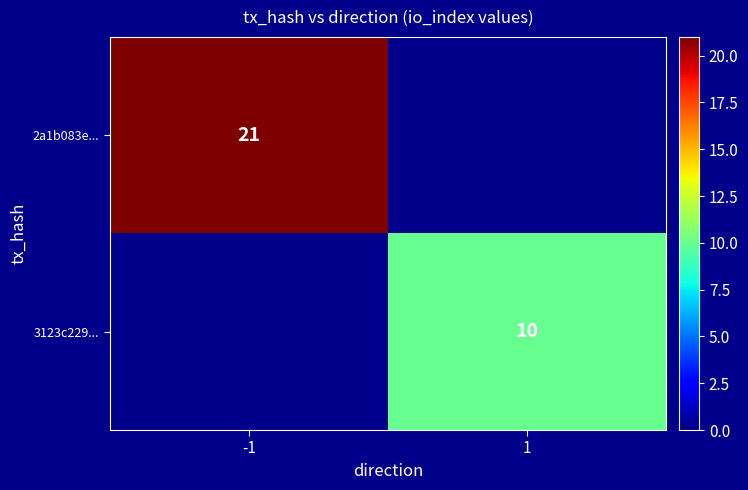

How many series are shown in this chart?

2